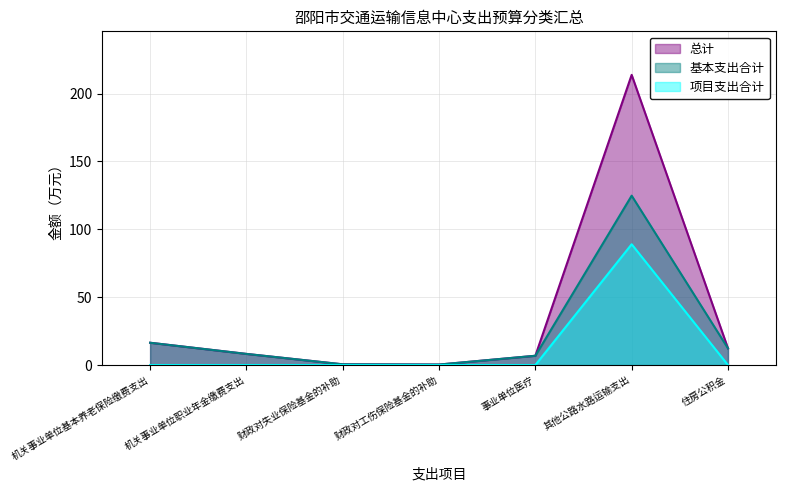

The 总计 series shows 0.5 at 财政对失业保险基金的补助. True or false?

True